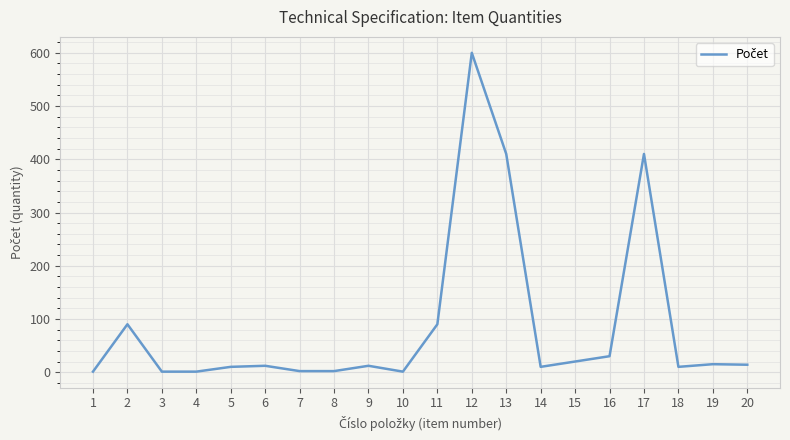

The chart shows a value of 20 at 15. True or false?

True